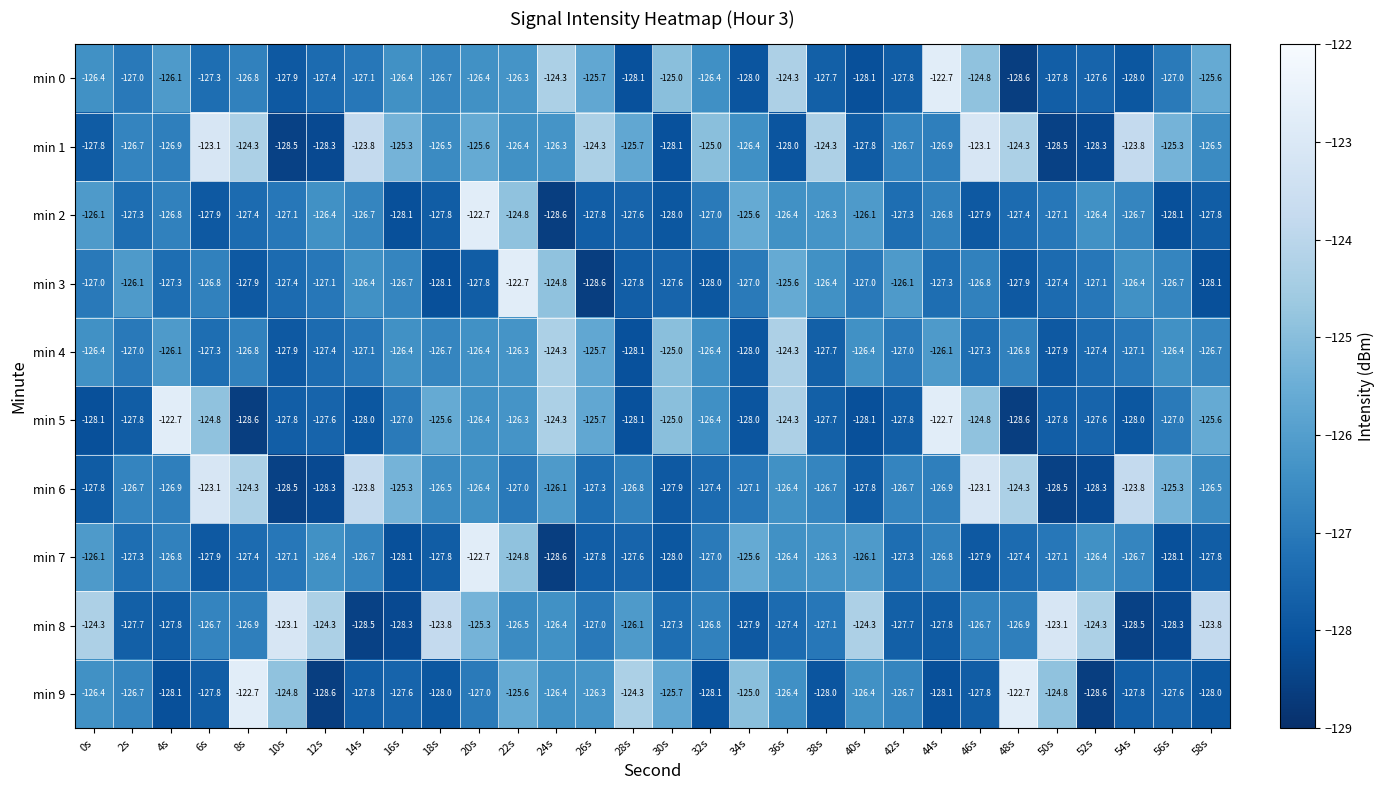

Count the number of categories in the chart.

30